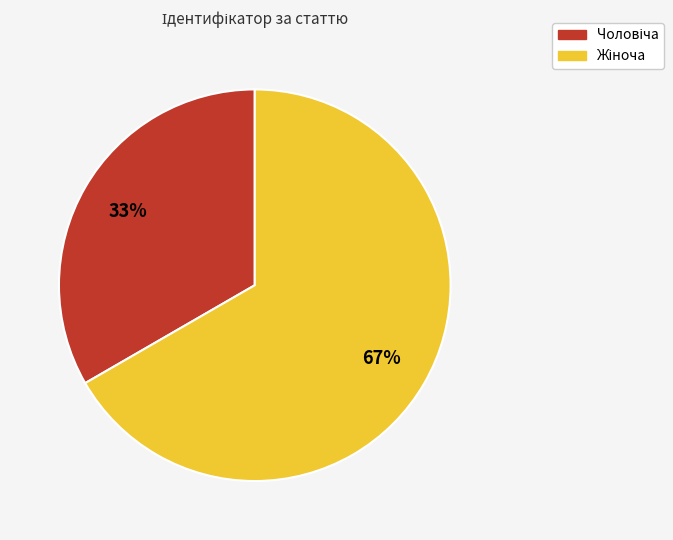

Is there any slice that represents more than half of the pie?

Yes